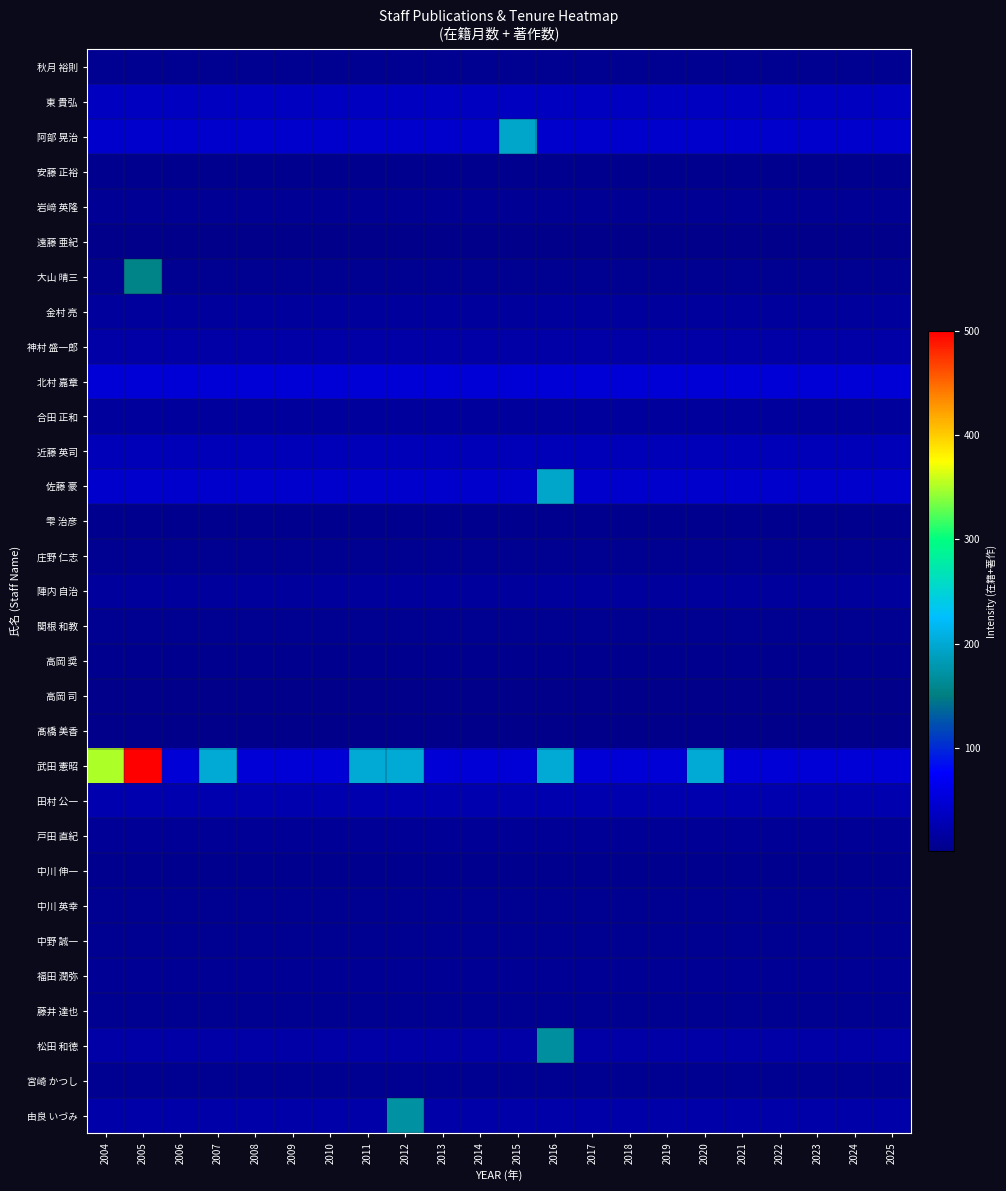

What is the minimum value shown in the chart?

0.5